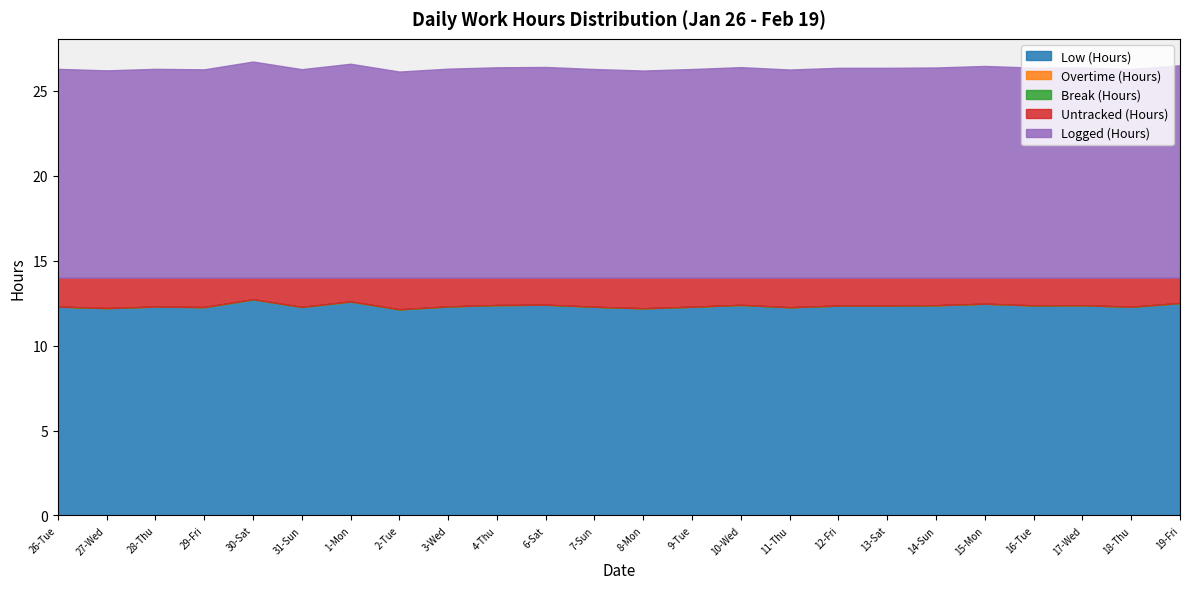

At how many categories does at least one series exceed 3?

24